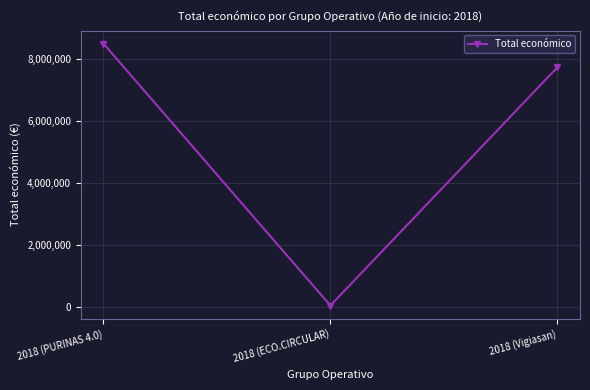

What is the change in value from 2018 (PURINAS 4.0) to 2018 (ECO.CIRCULAR)?

-8442154